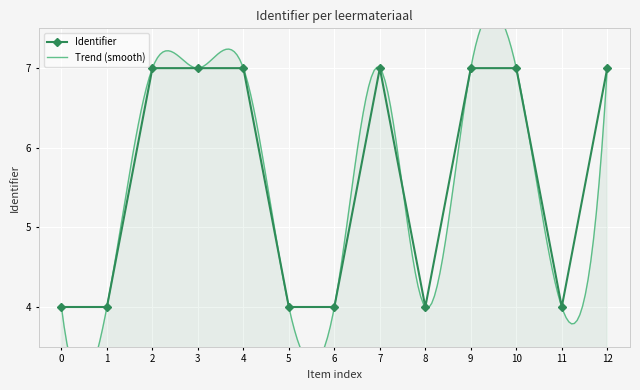

Reading left to right, list all the values displayed in this chart.

4.0	4.0	7.0	7.0	7.0	4.0	4.0	7.0	4.0	7.0	7.0	4.0	7.0